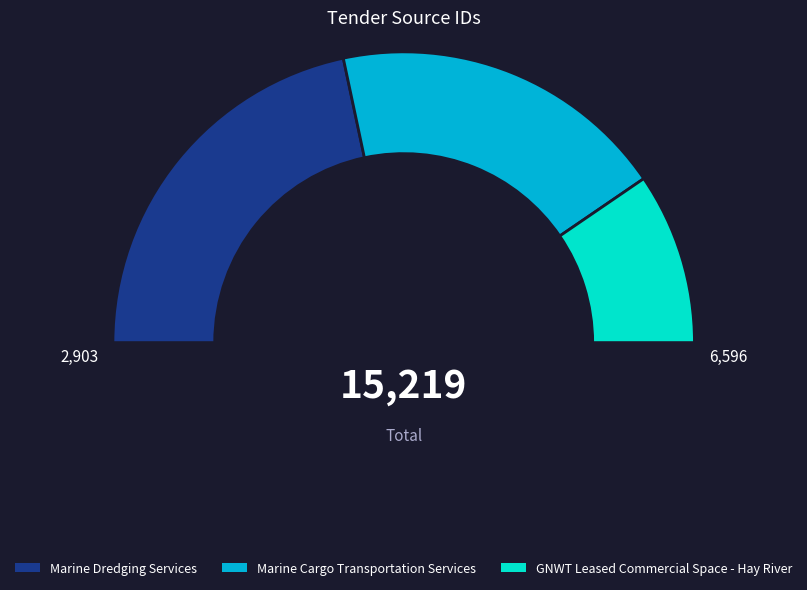

To the nearest percent, what is the difference between the GNWT Leased Commercial Space - Hay River and Marine Dredging Services slice percentages?

24%